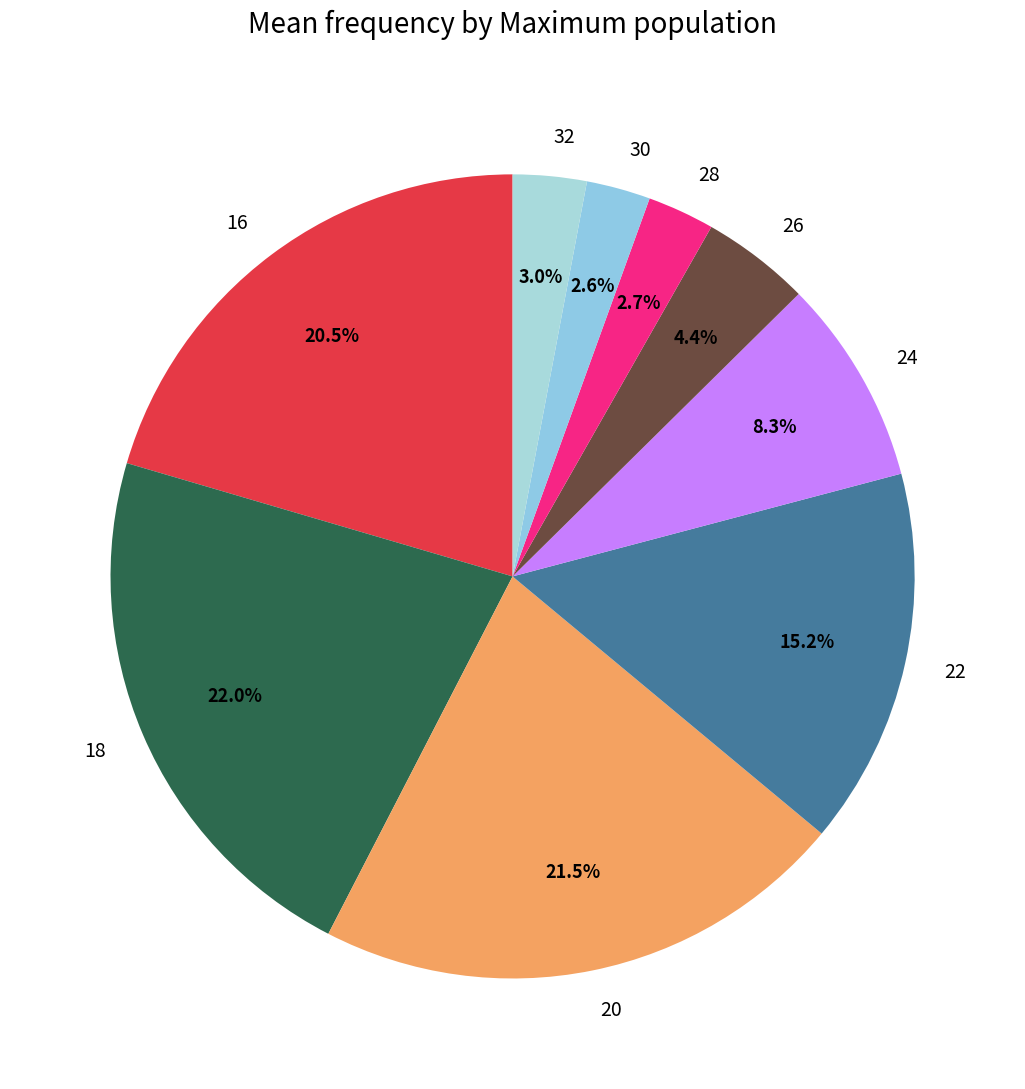

The 22 slice represents 27% of the pie. True or false?

False